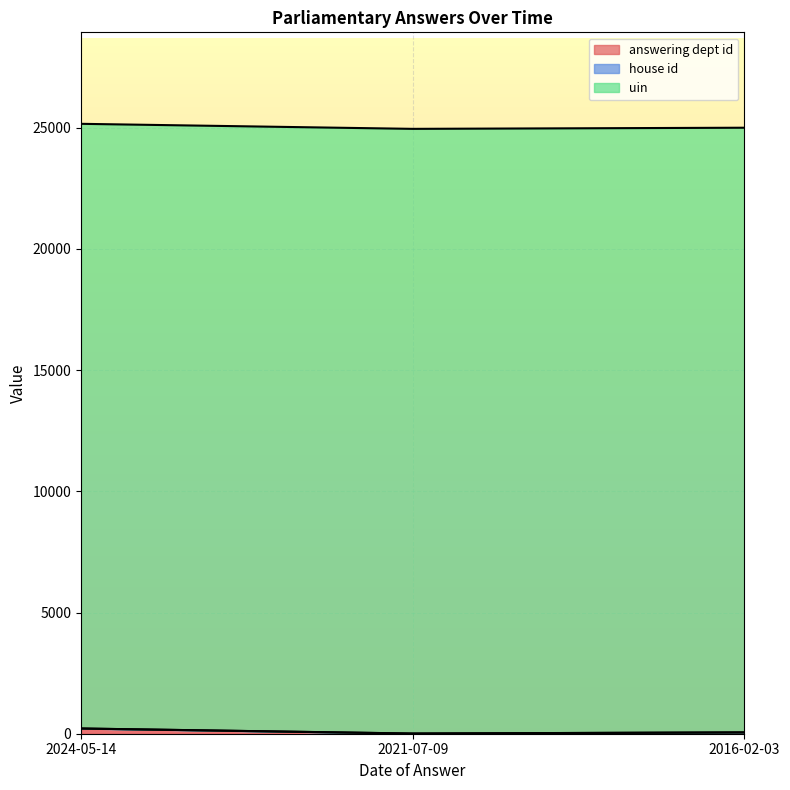

What is the approximate value of answering dept id at 2016-02-03?

54